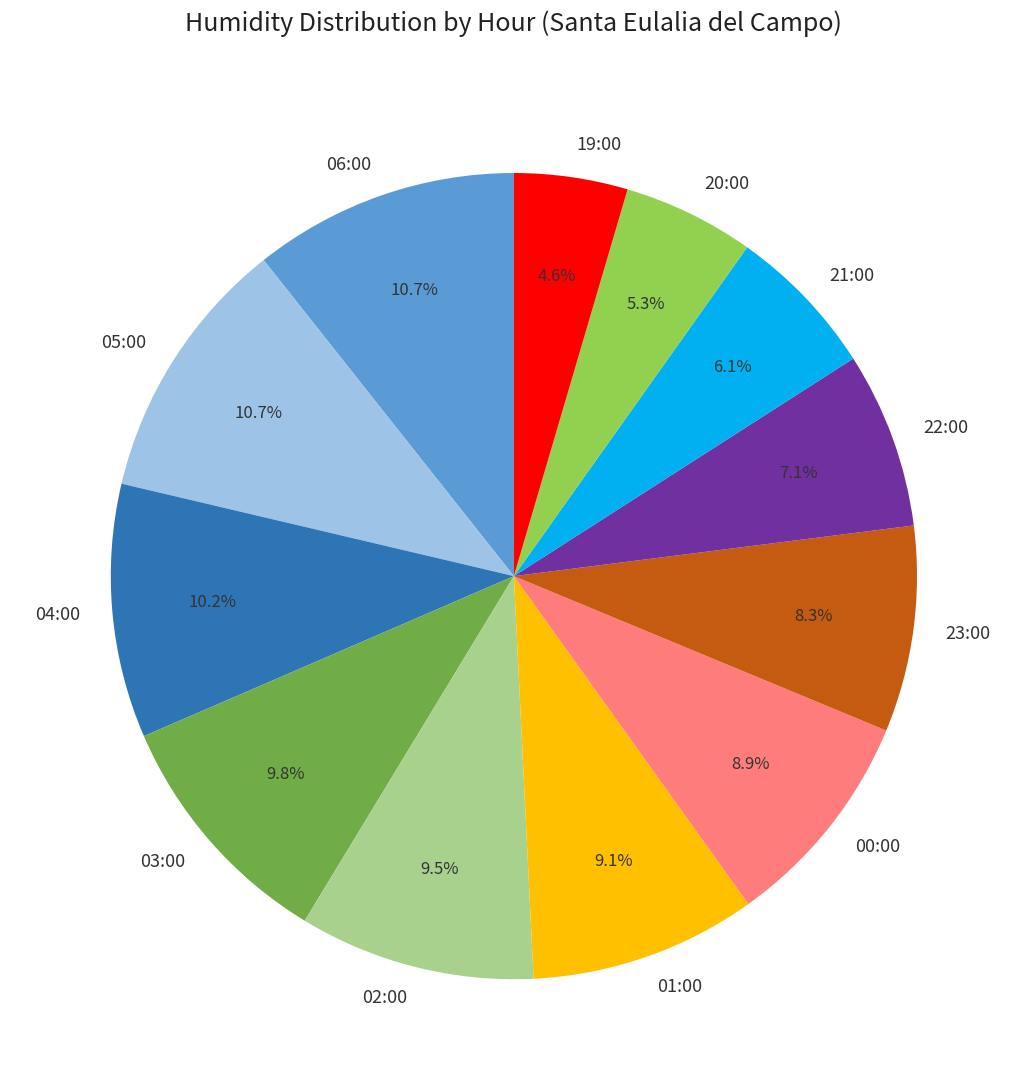

Which slice is the smallest?

19:00